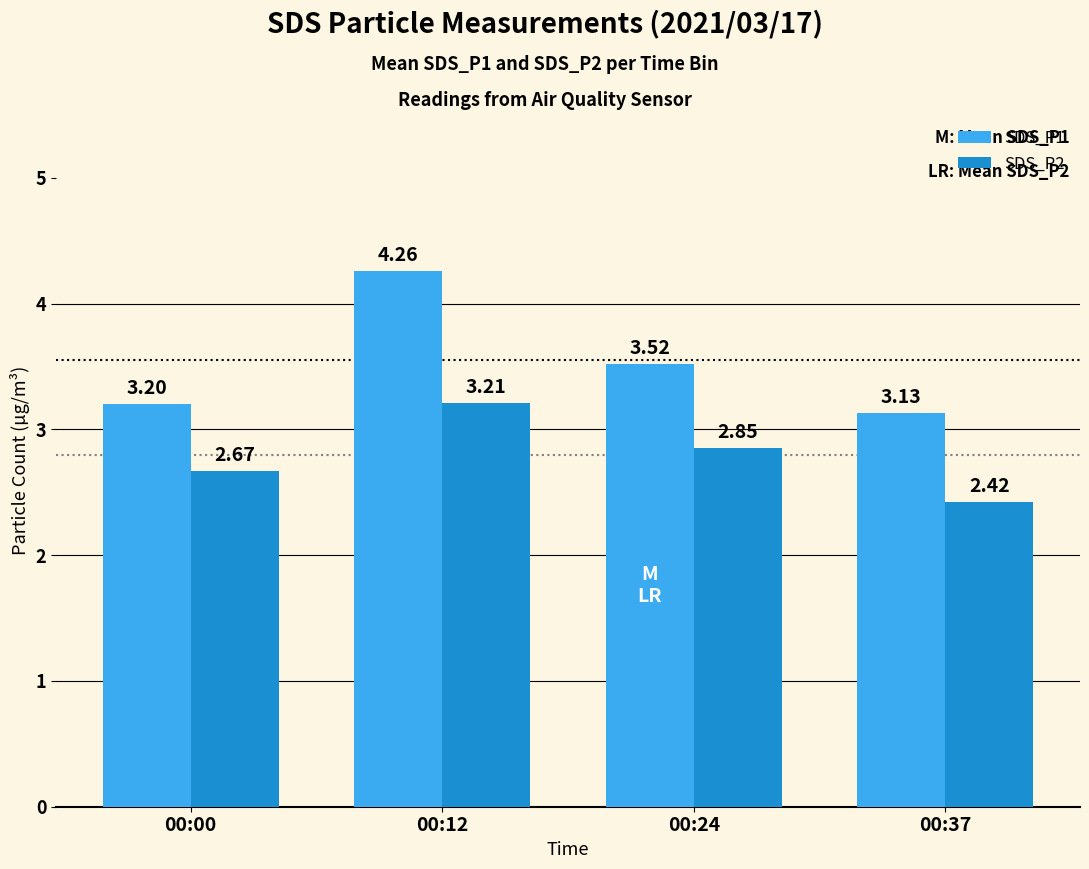

At how many categories does at least one series exceed 3?

4